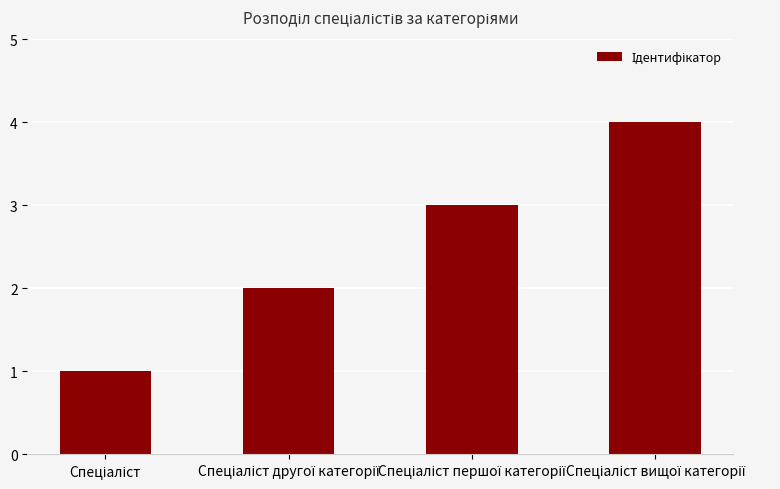

Count the values in the range 2 to 4.

3